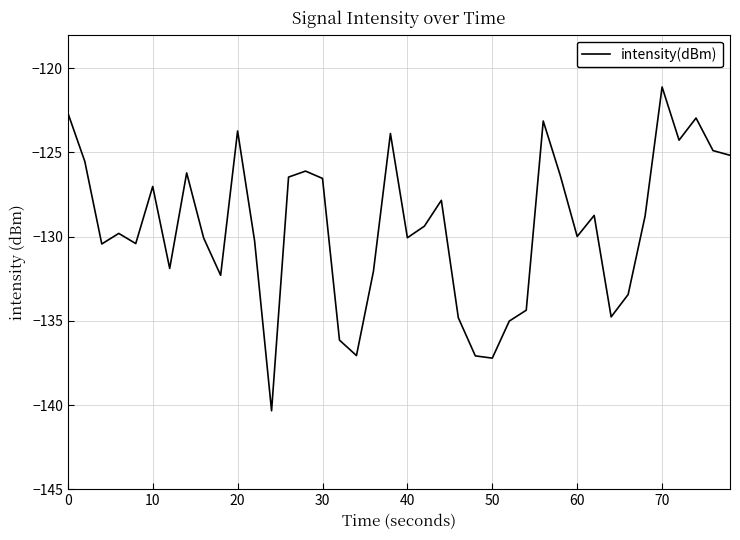

What is the minimum value shown in the chart?

-140.3